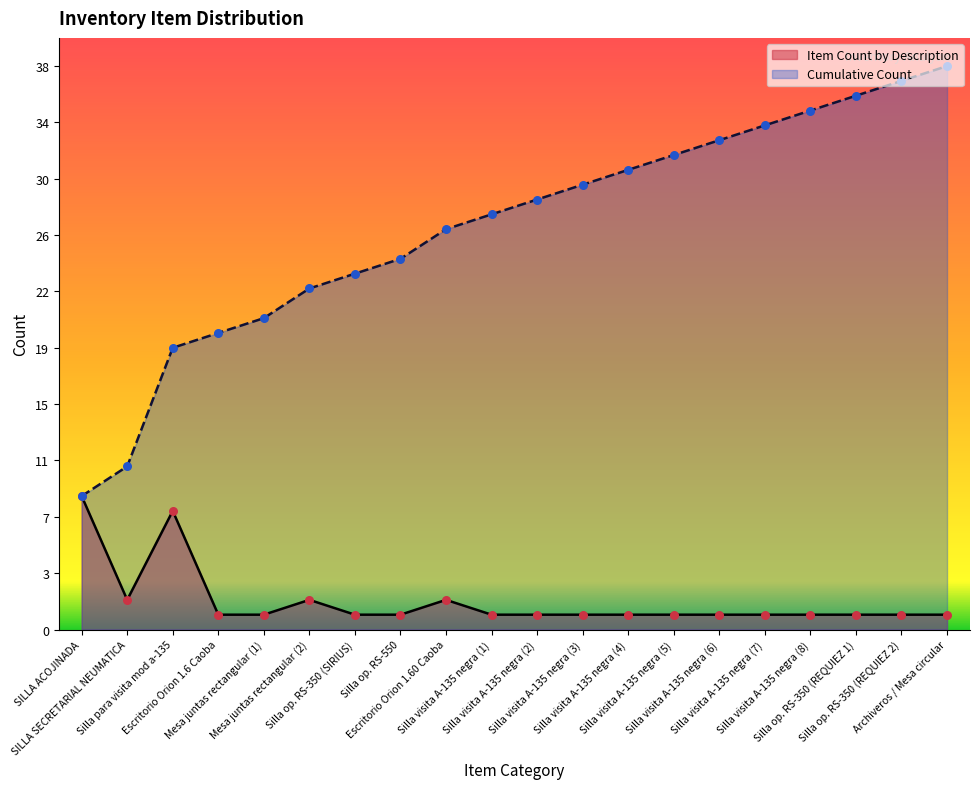

Which series has the largest total across all categories?

Cumulative Count